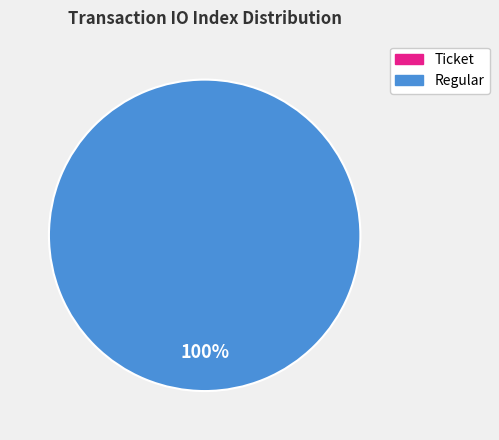

How many slices are in this pie chart?

2